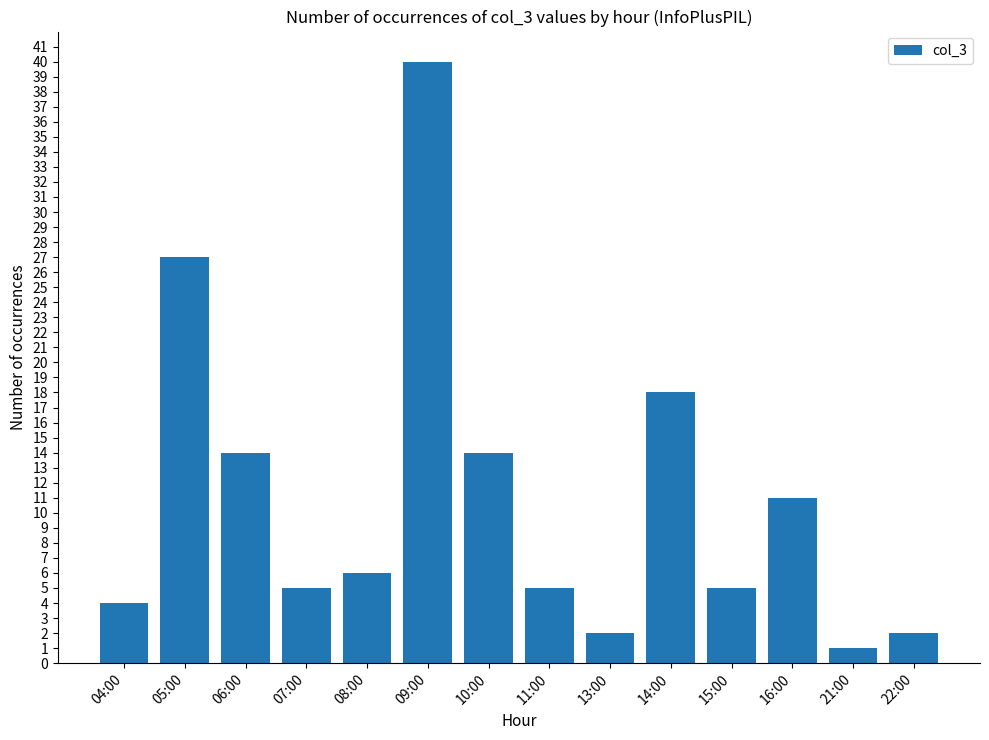

What is the change in value from 10:00 to 22:00?

-12